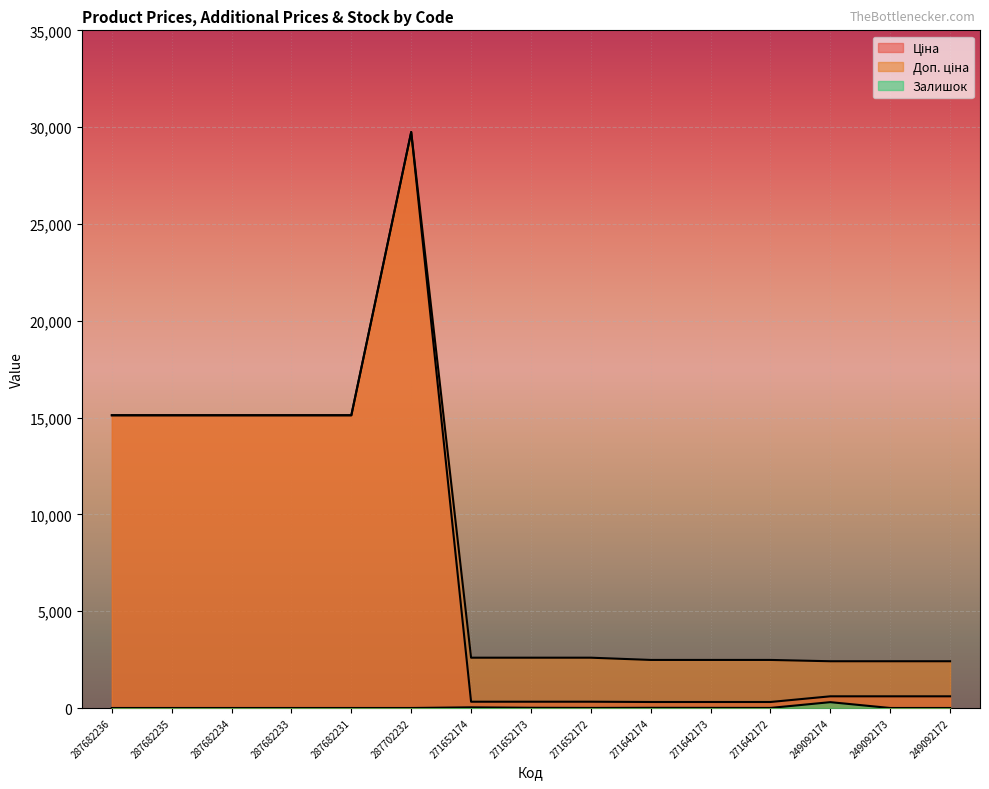

What position from the right is 271642172?

4